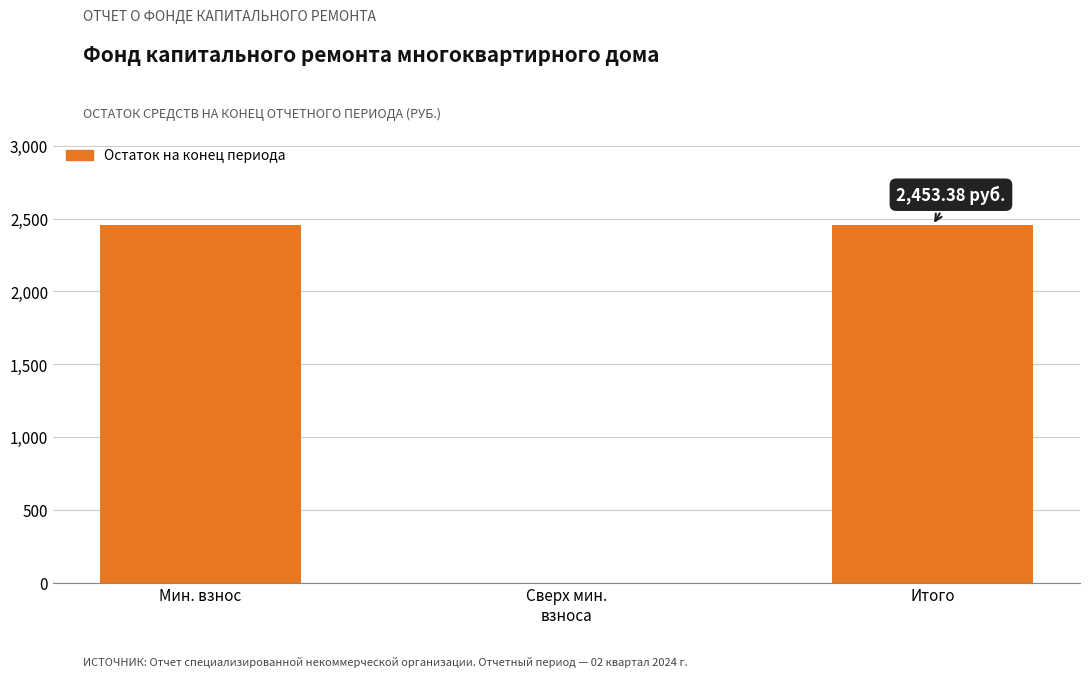

Reading left to right, what are all the values shown in this chart?

Мин. взнос=2453.4	Сверх мин.
взноса=0.0	Итого=2453.4